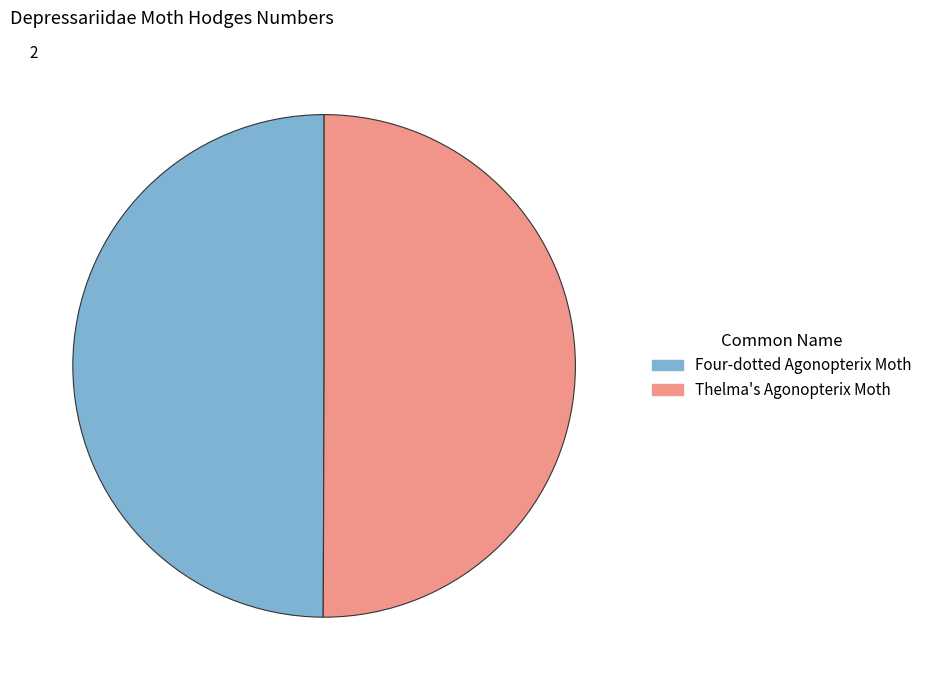

Is it true that Four-dotted Agonopterix Moth is 62% of the pie?

False